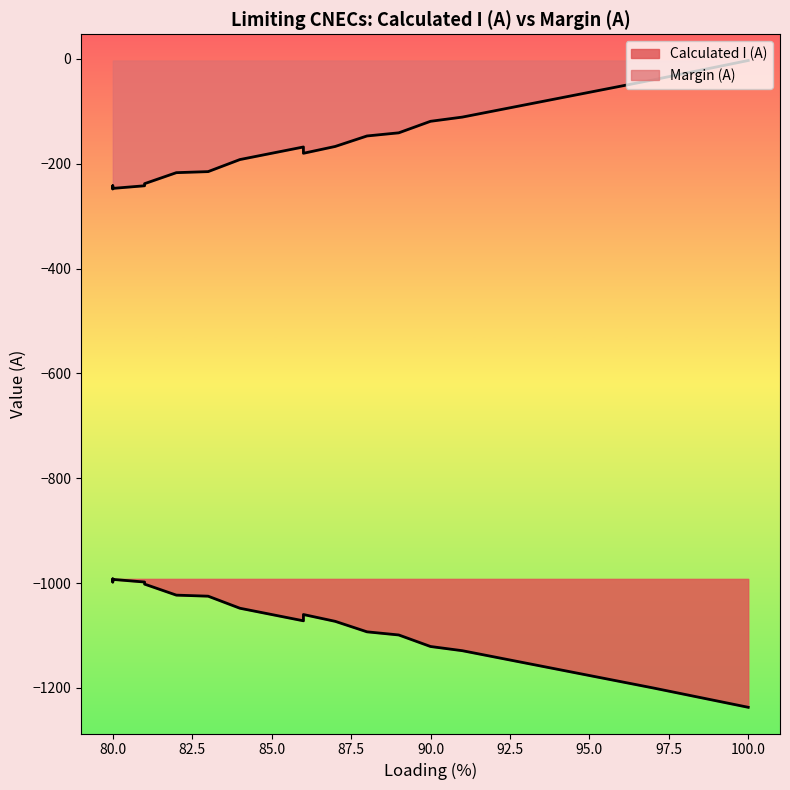

What is the maximum value shown in the chart?

-3